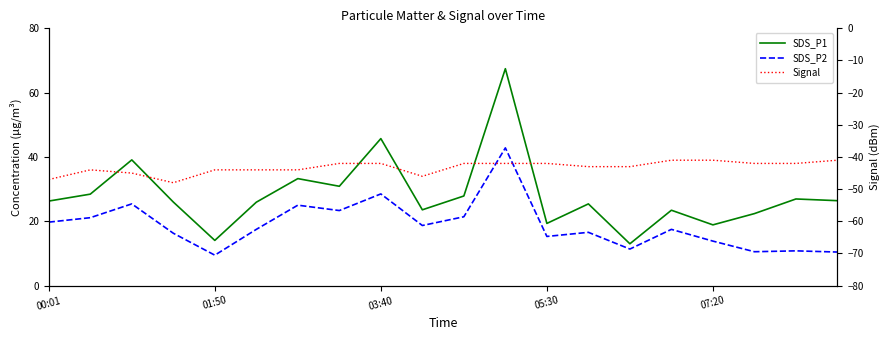

Rank the series at 07:20 from highest to lowest value.

SDS_P1, SDS_P2, Signal